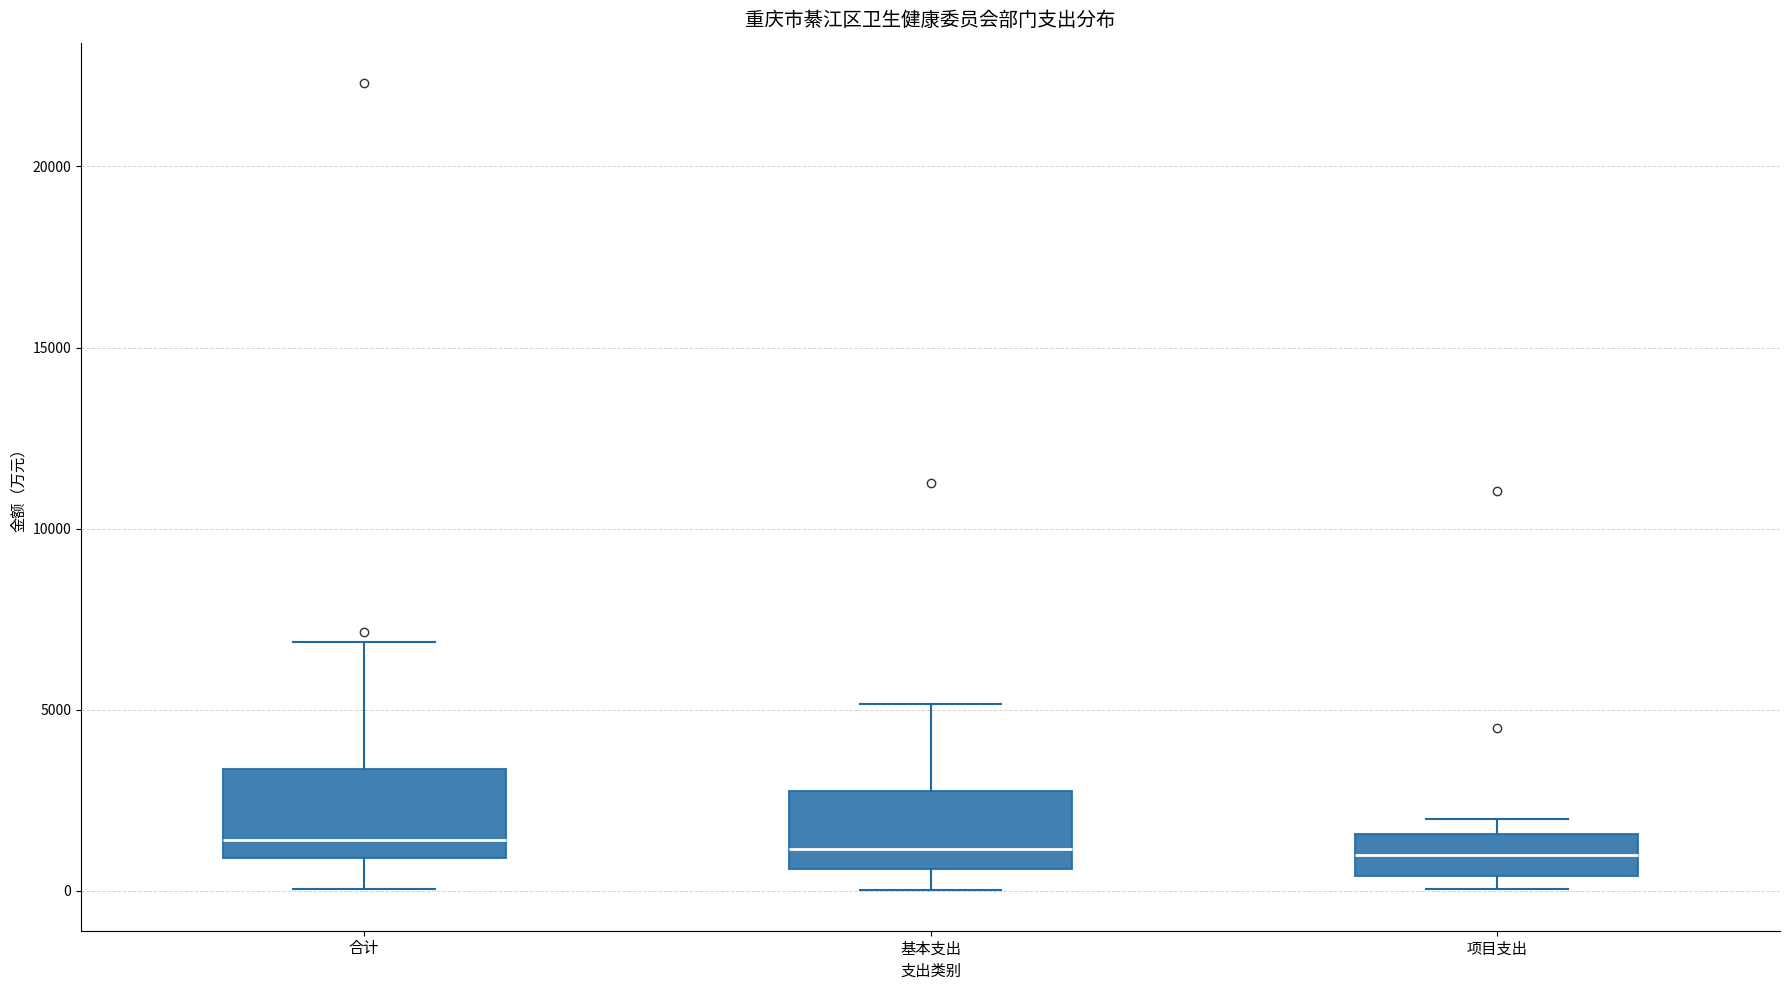

Reading left to right, read every box against the y-axis: the position of its median line, the range the box covers, and the ends of its whiskers. The values are not printed on the chart, so give them approximately, as read against the axis.

合计: median 1500, box 1000 to 3500, whiskers 0 to 7000
基本支出: median 1000, box 500 to 2500, whiskers 0 to 5000
项目支出: median 1000, box 500 to 1500, whiskers 0 to 2000